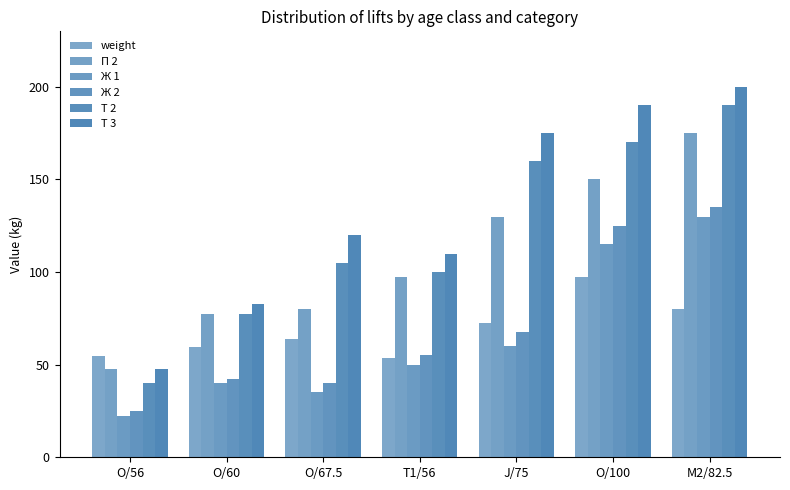

What is the approximate value of Ж 2 at M2/82.5?

135.0